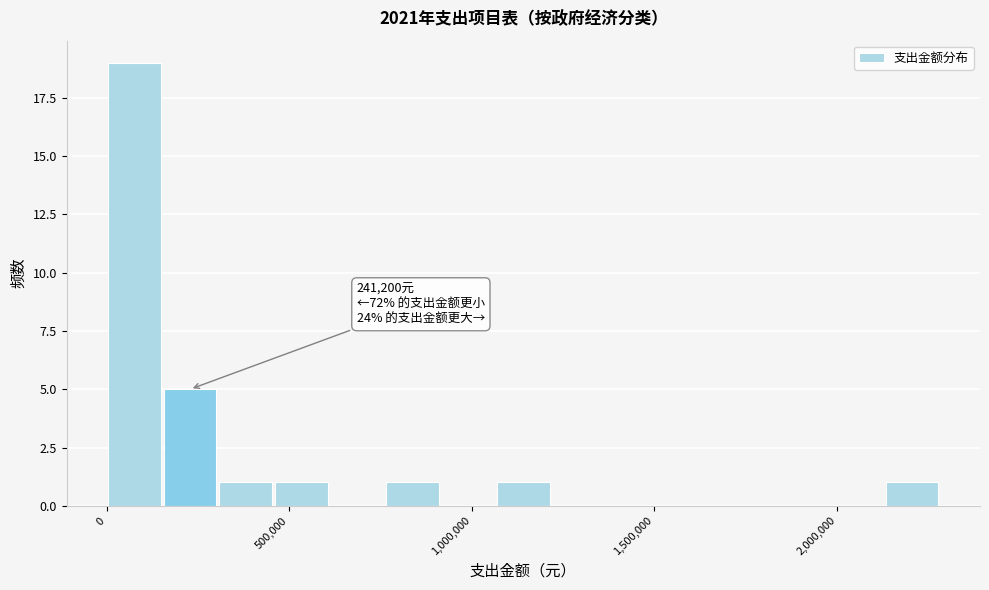

Read against the x-axis, roughly where is the centre of the tallest bar?

100000